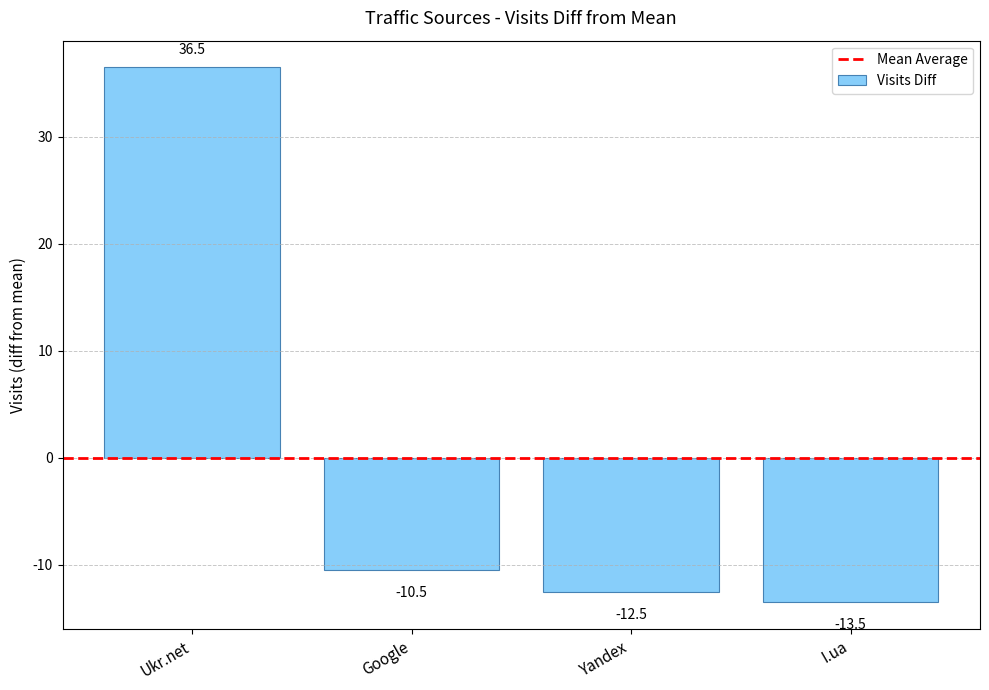

Reading left to right, list all the values displayed in this chart.

Ukr.net=36.5	Google=-10.5	Yandex=-12.5	I.ua=-13.5